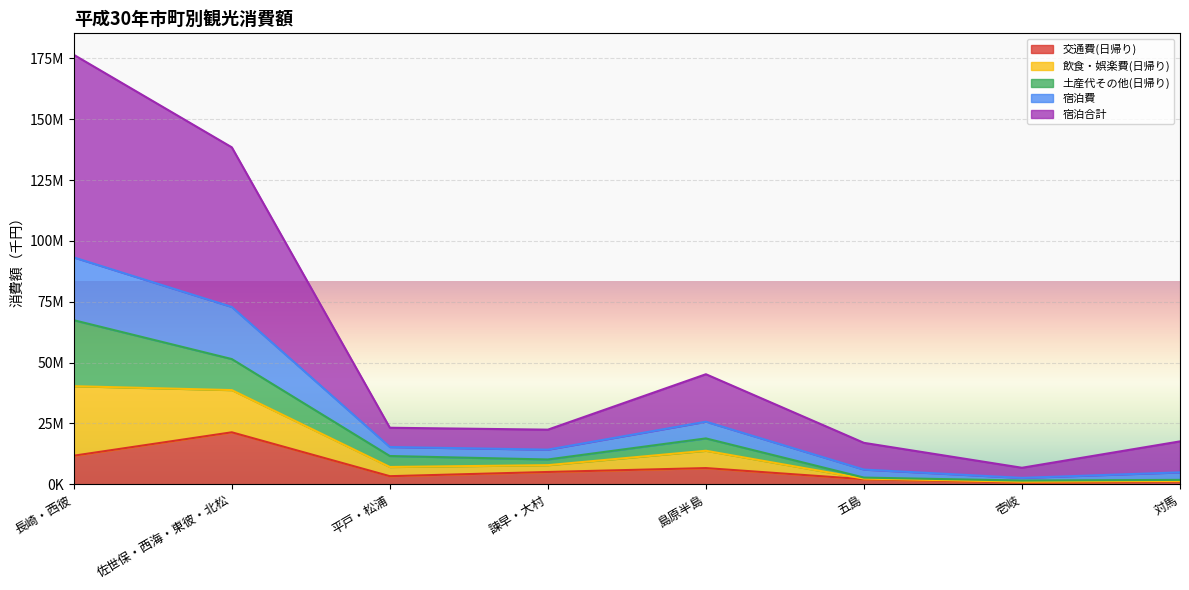

What are all the series names shown in the legend?

交通費(日帰り), 飲食・娯楽費(日帰り), 土産代その他(日帰り), 宿泊費, 宿泊合計